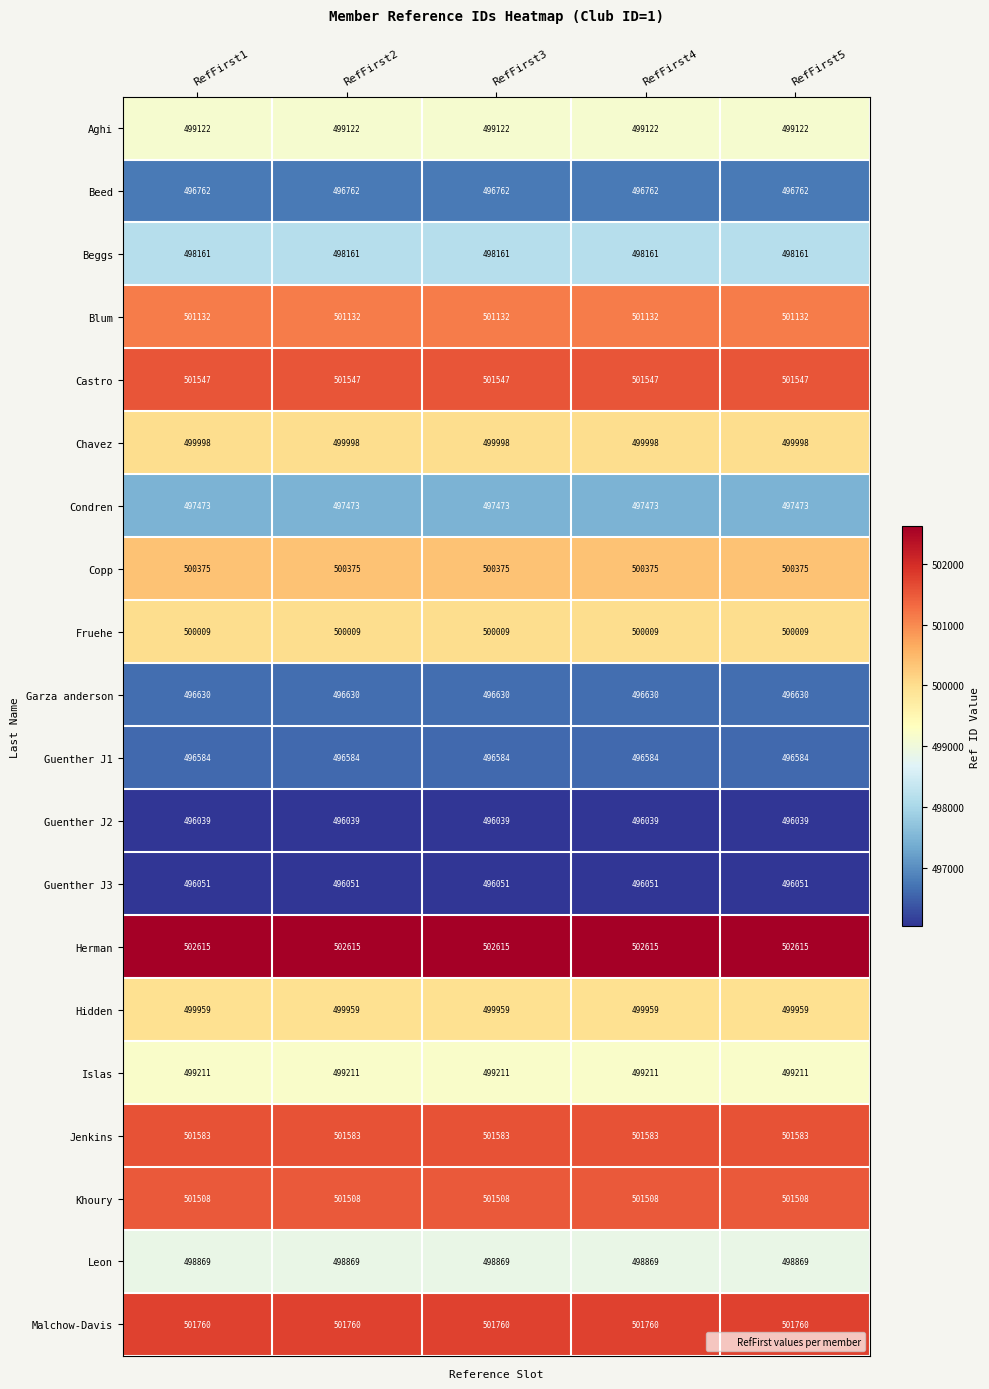

True or false: Khoury has a value of 294479 at RefFirst1.

False